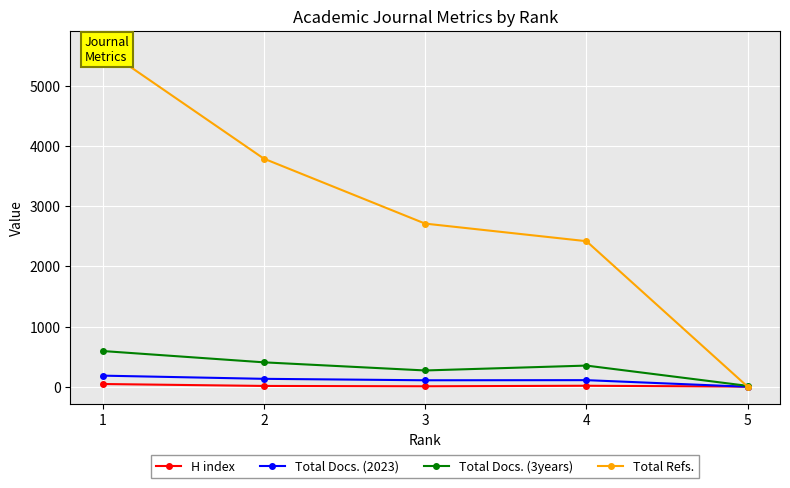

Read the Total Refs. value at 3, to the nearest 50.

2700